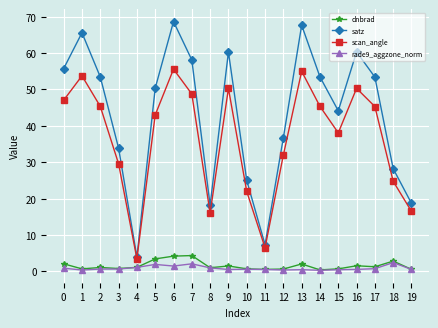

What are all the series names shown in the legend?

dnbrad, satz, scan_angle, rade9_aggzone_norm